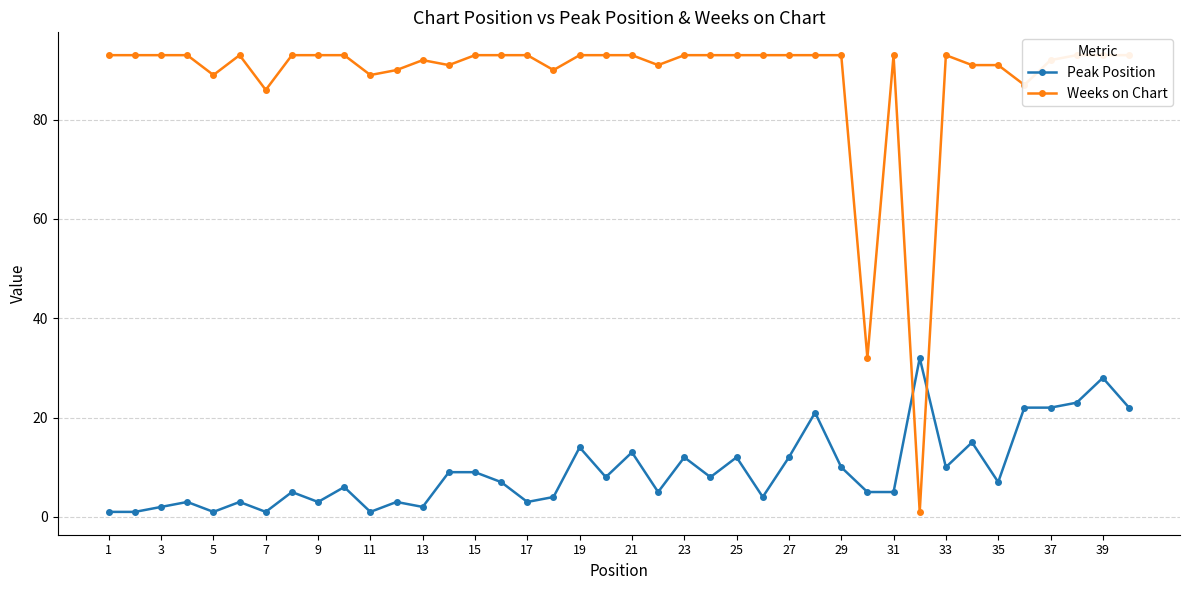

Rank the series by their average value, from highest to lowest.

Weeks on Chart, Peak Position